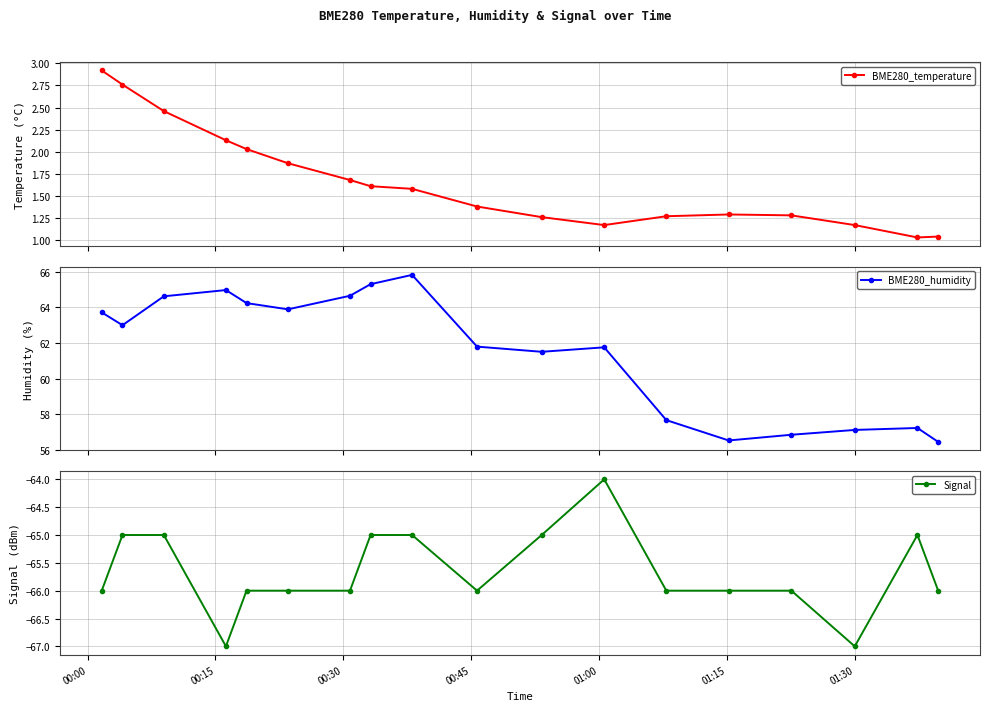

What is the difference between the maximum and minimum values in the Signal series?

3